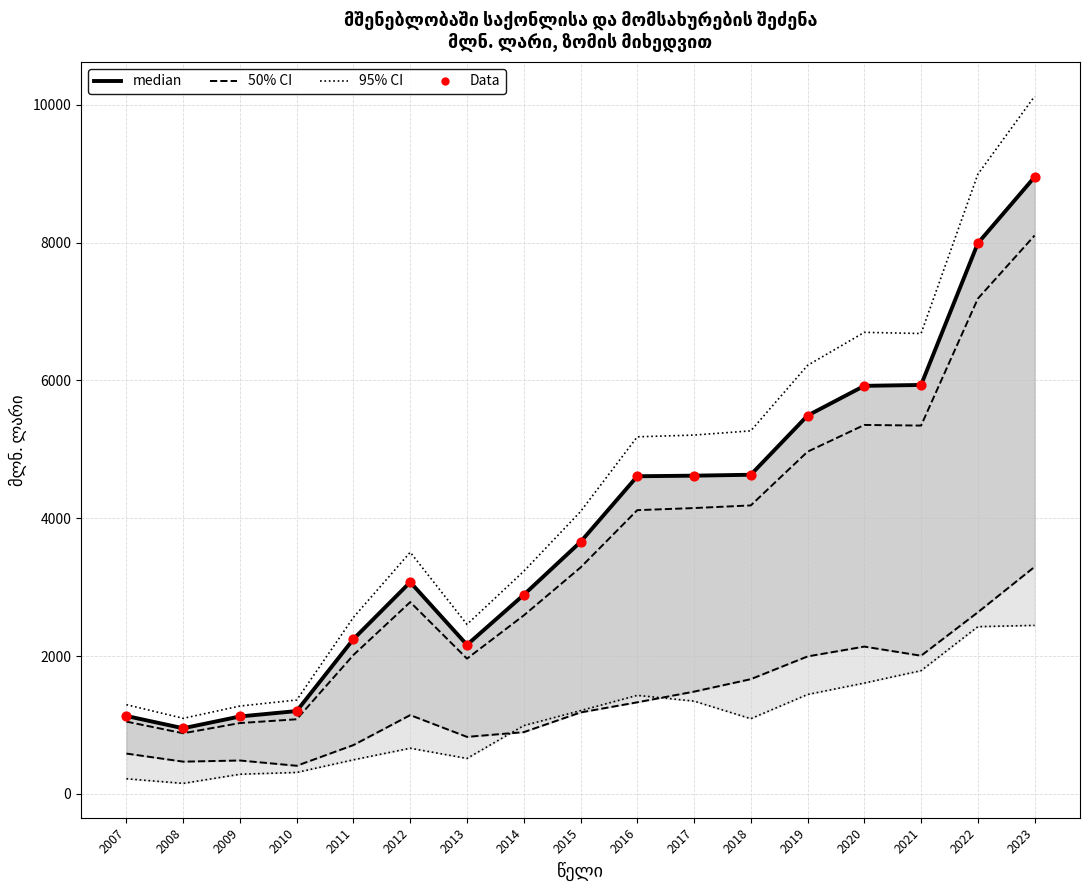

Which series has the largest total across all categories?

median